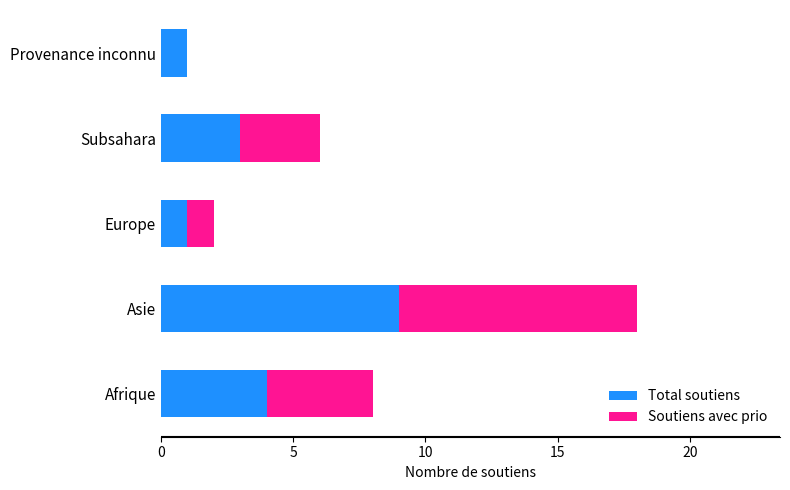

True or false: Total soutiens has a value of 1 at Europe.

True